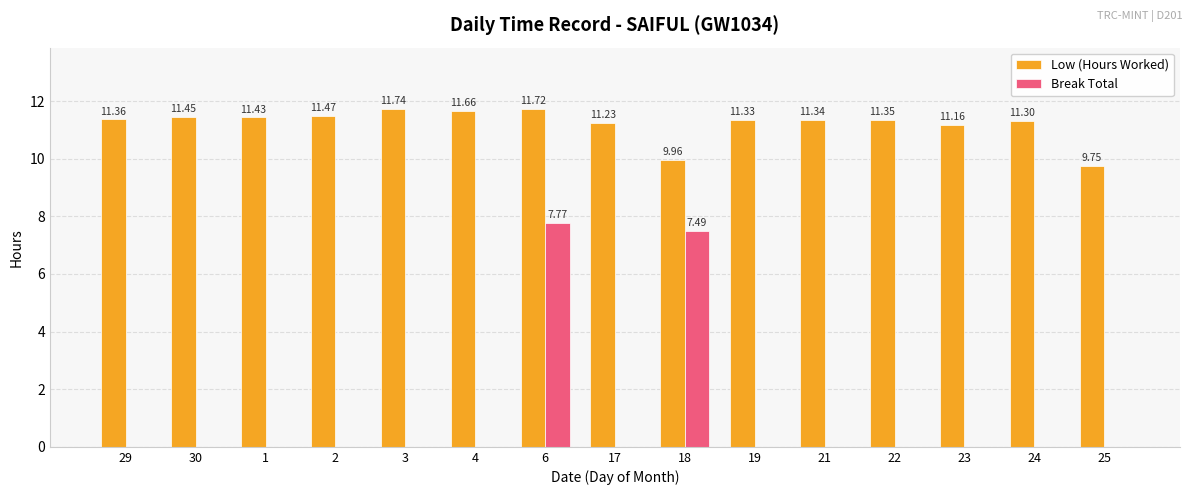

Is the value of Break Total at 18 greater than the value of Low (Hours Worked) at 24?

No